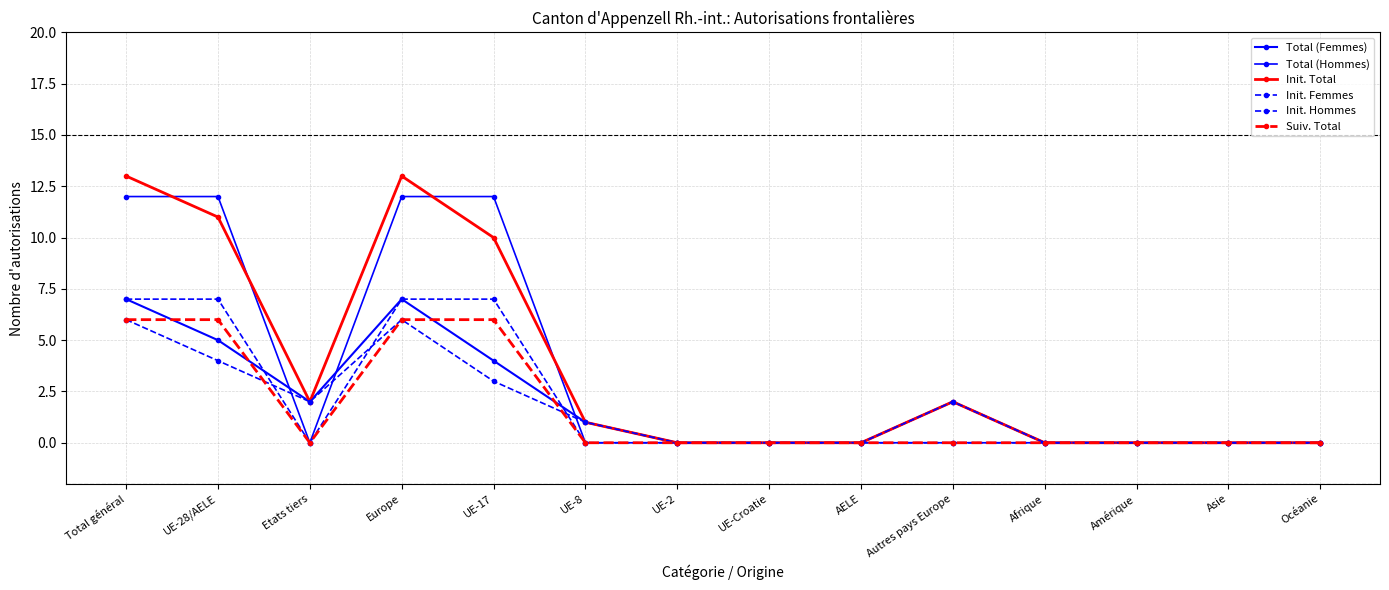

True or false: Init. Total and Total (Femmes) intersect in this chart.

False